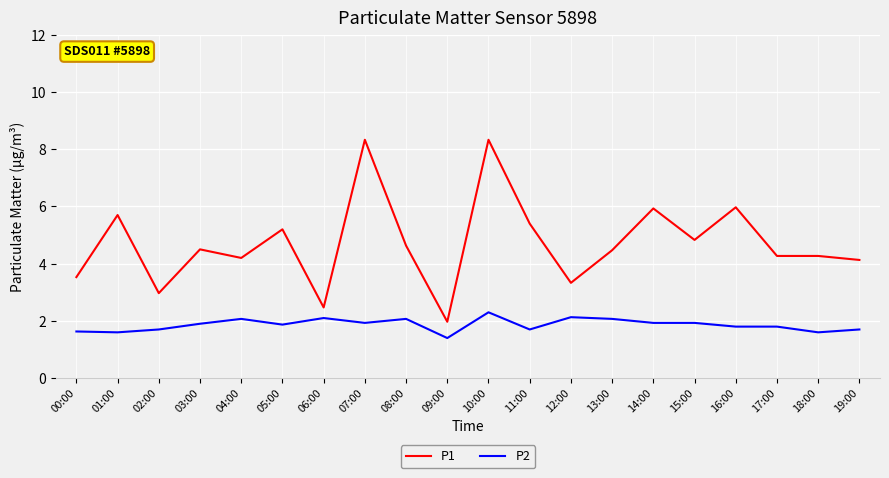

What is the minimum value for P2?

1.4